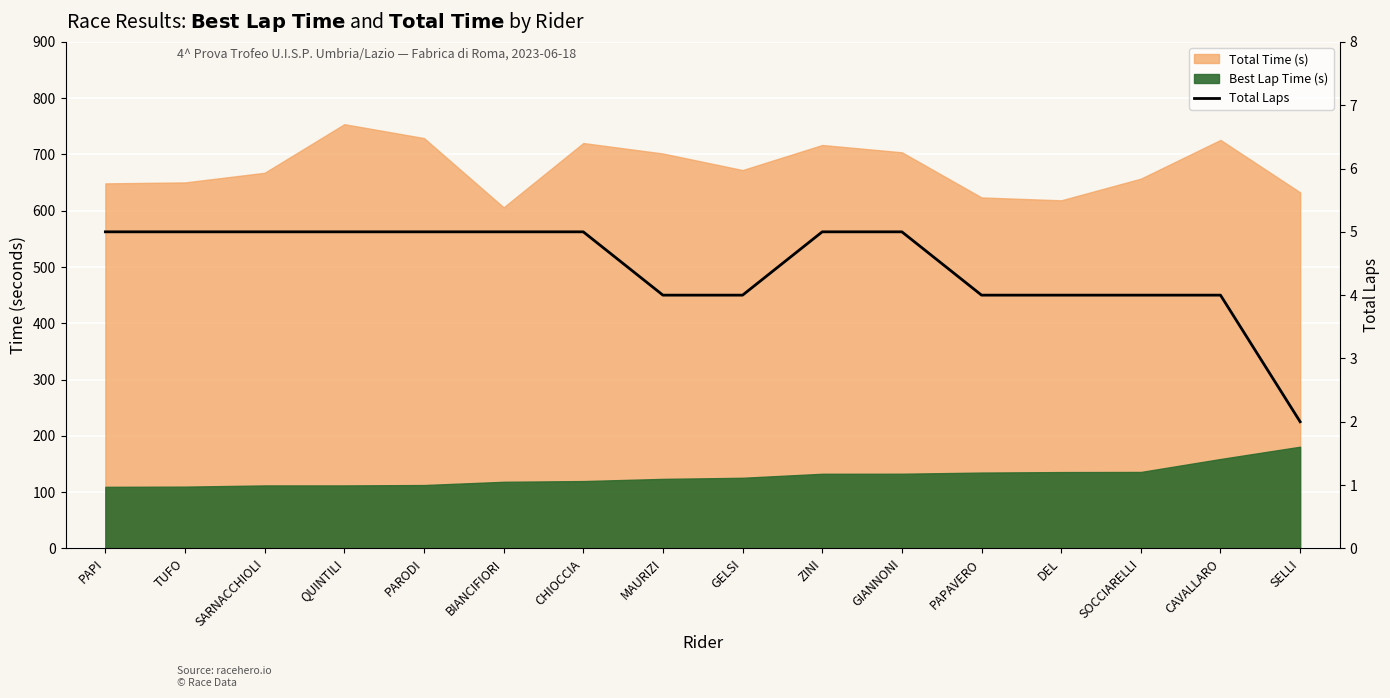

How many values are between 4 and 5?

15